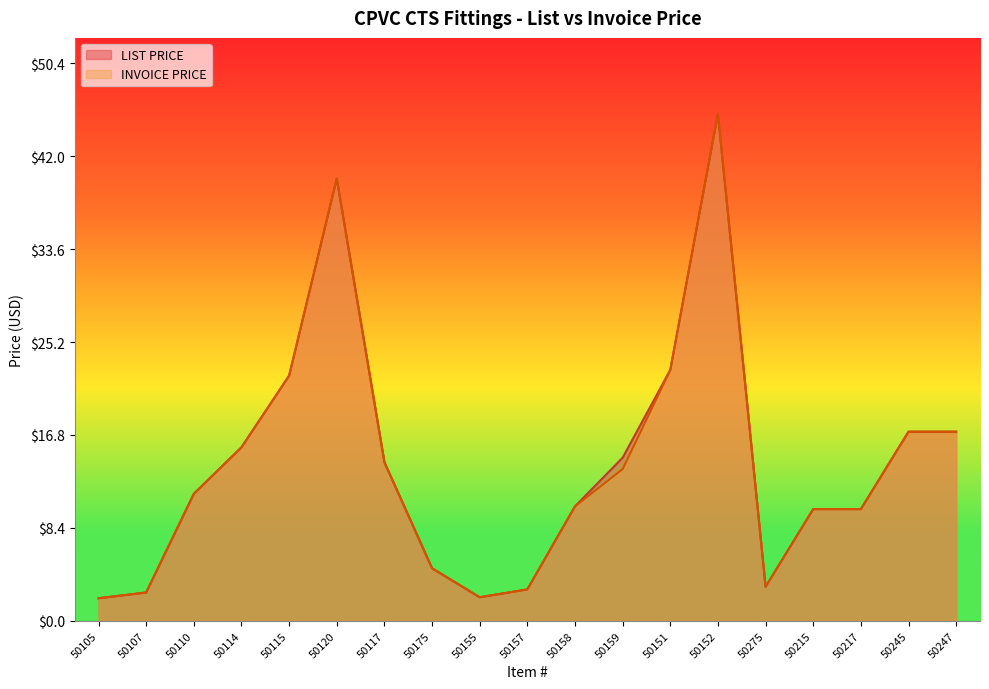

What is the label of the 7th point from the right?

50151